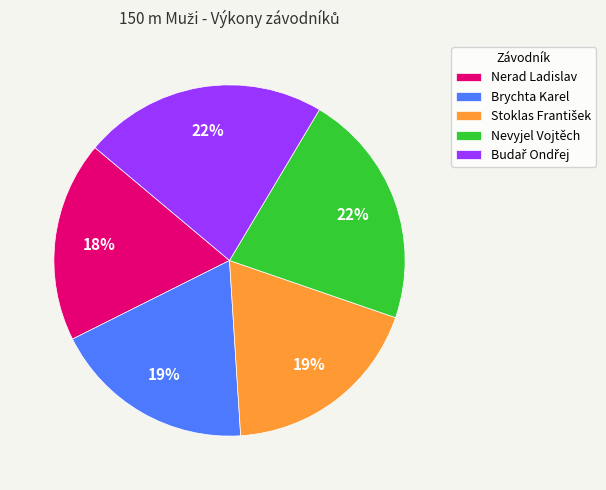

Approximately how many times larger is the value at Nevyjel Vojtěch compared to Brychta Karel?

1.2